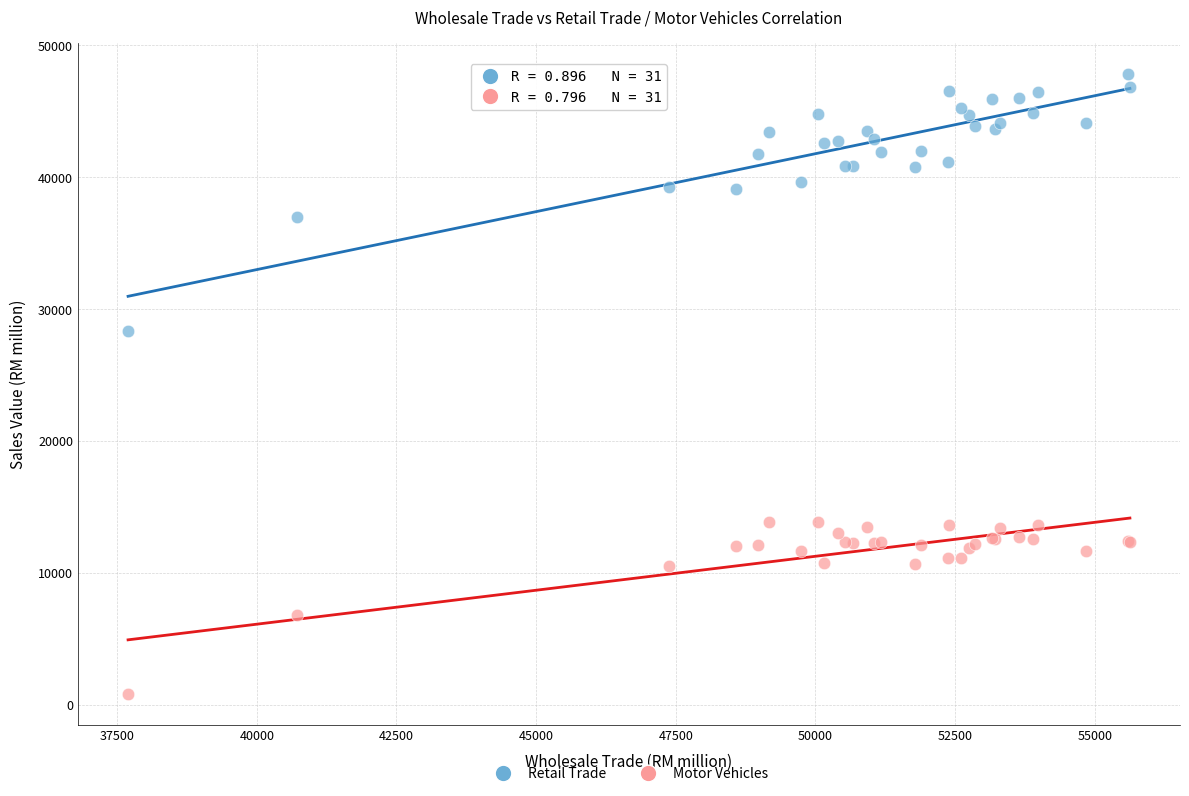

Across all series, what Y value is closest to 24312?

28320.0